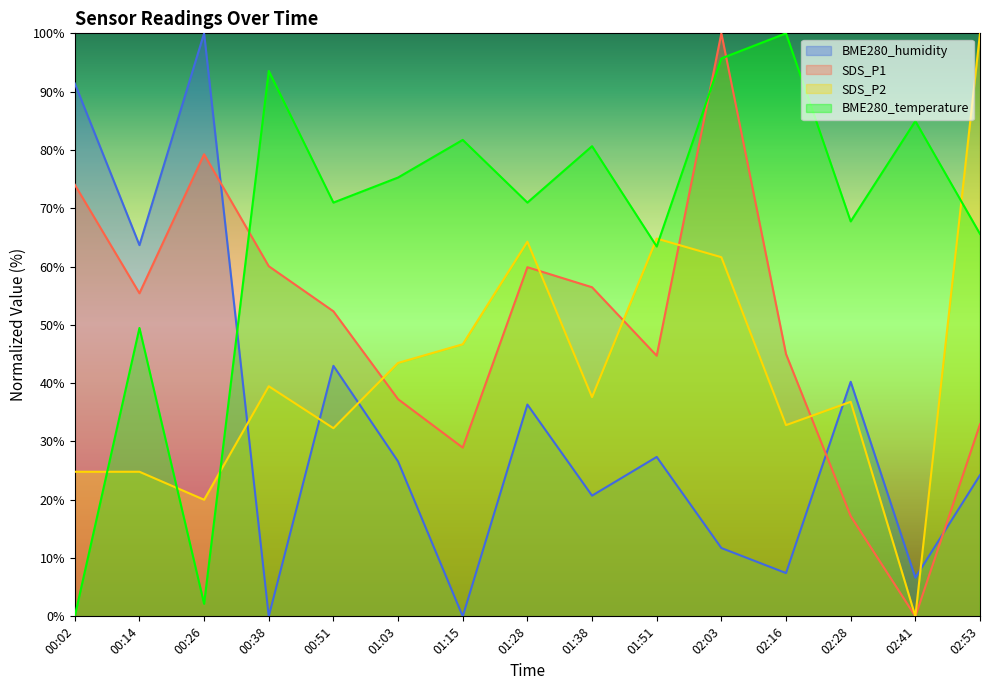

What is the difference between the second highest and minimum values in the SDS_P1 series?

79.3